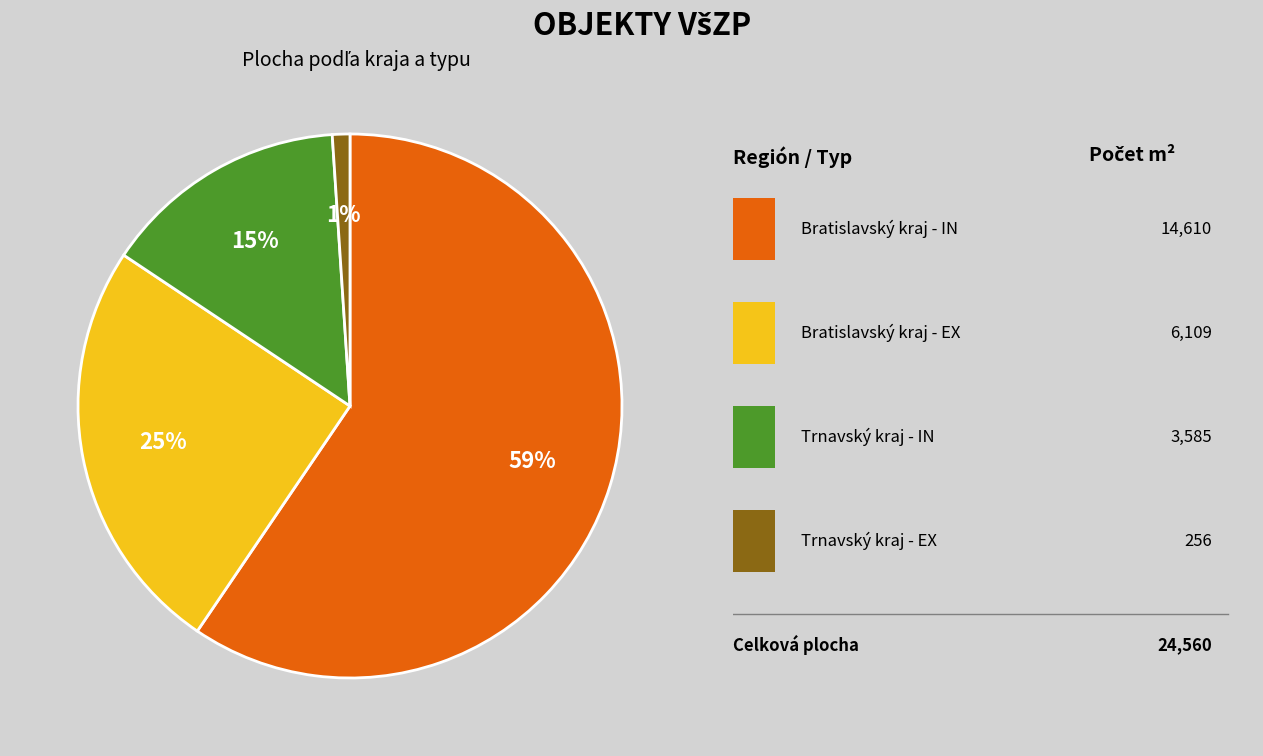

To the nearest percent, what is the average slice percentage?

25%